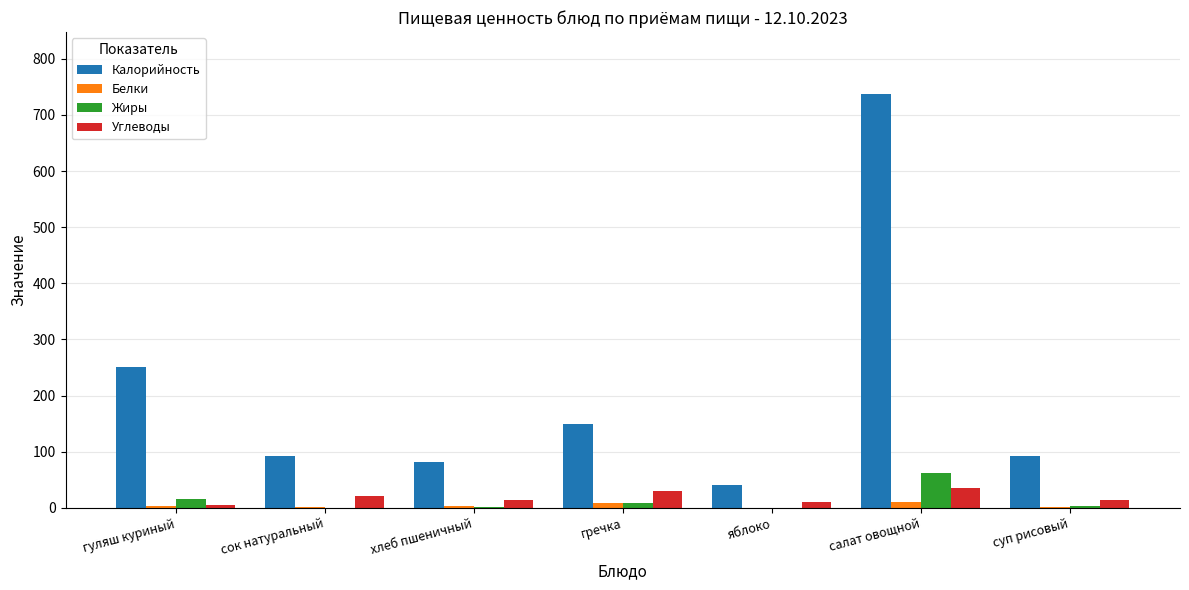

How many data points in Углеводы are above 14?

4